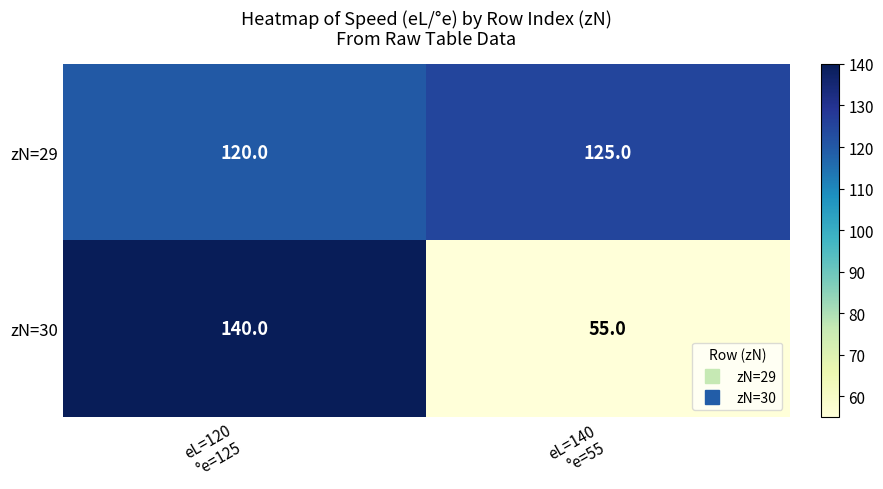

What is the minimum value for zN=29?

120